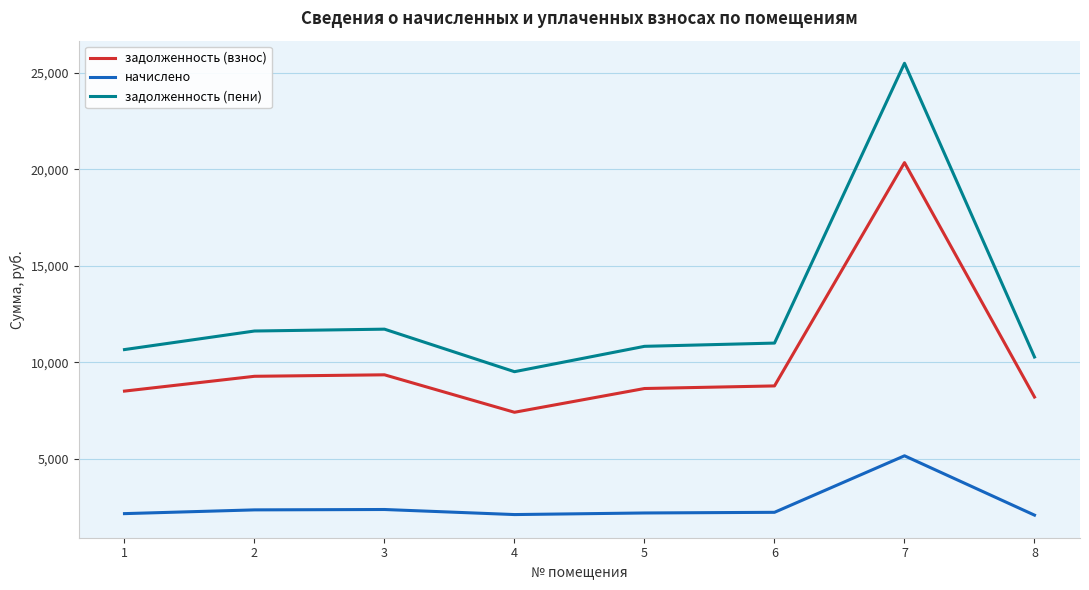

What is the maximum value shown in the chart?

25503.6